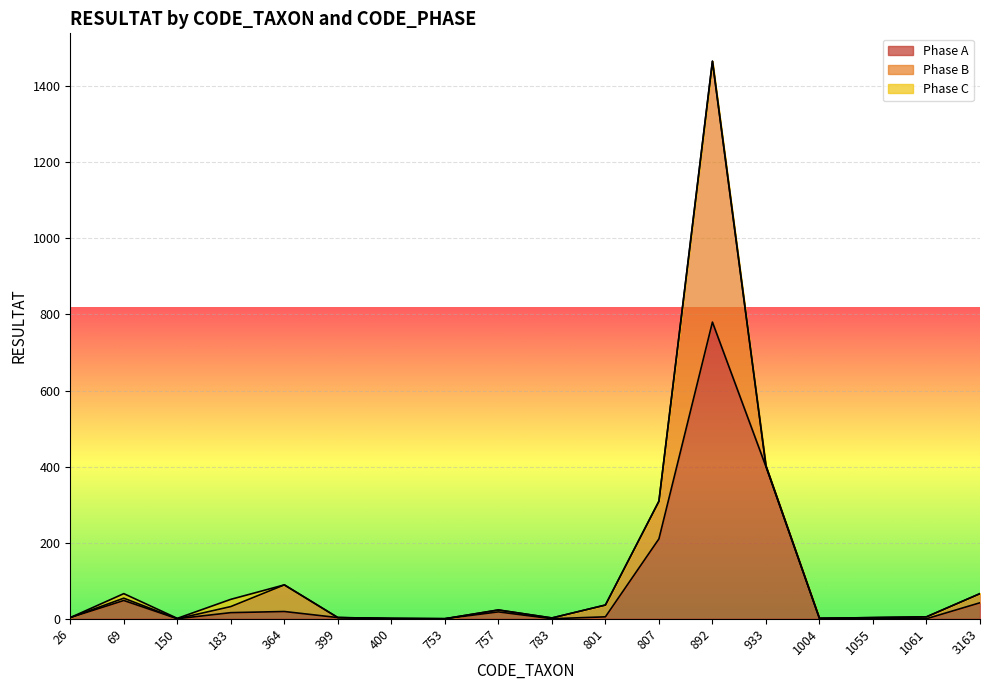

How many series are shown in this chart?

3